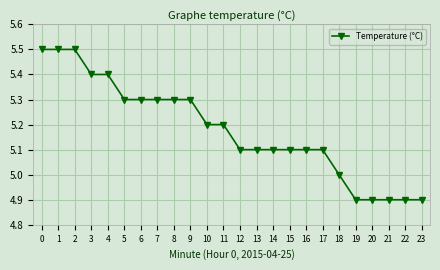

The chart shows a value of 5.4 at 4. True or false?

True